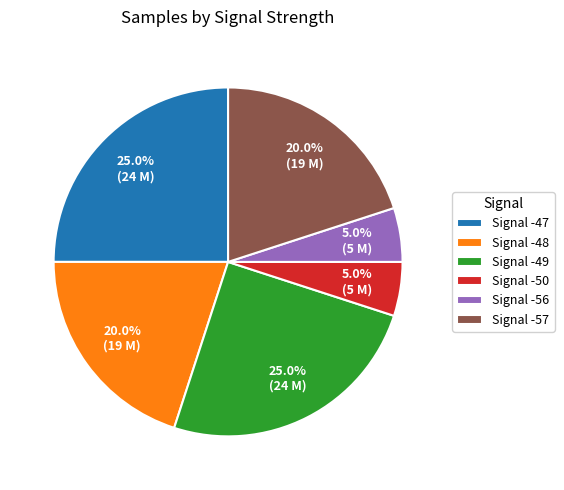

Which has a higher value, Signal -57 or Signal -50?

Signal -57